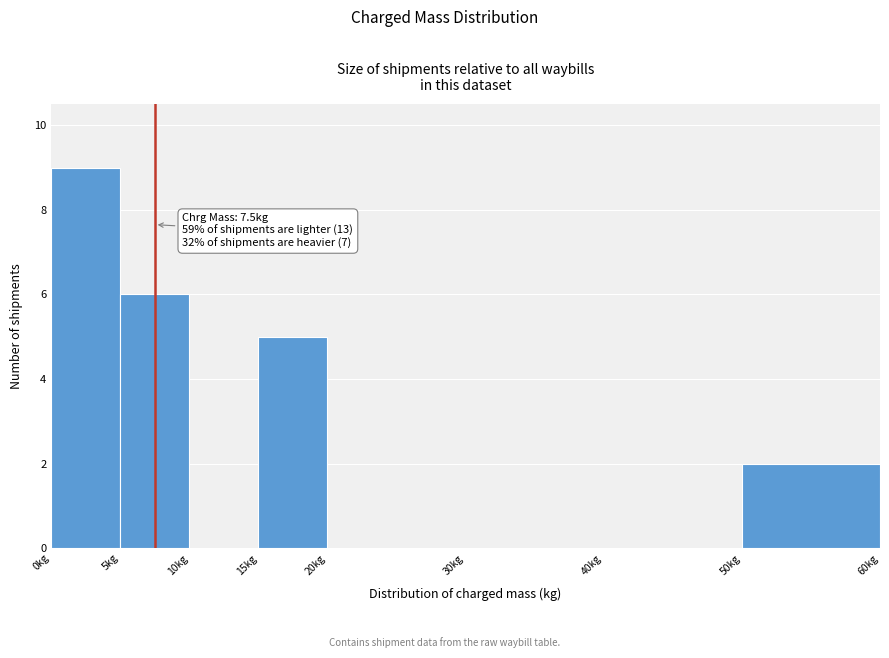

Which range on the x-axis has the tallest bar?

0 to 5